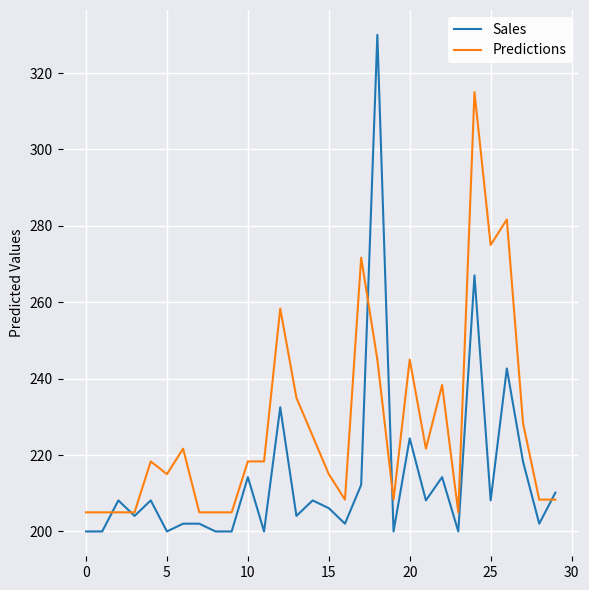

What is the greatest value displayed?

330.0